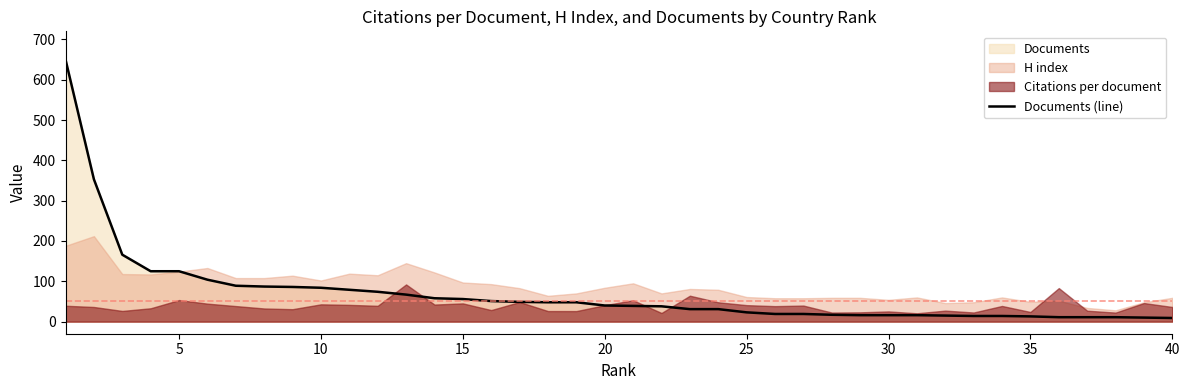

True or false: the data shows 64 at 21.

False